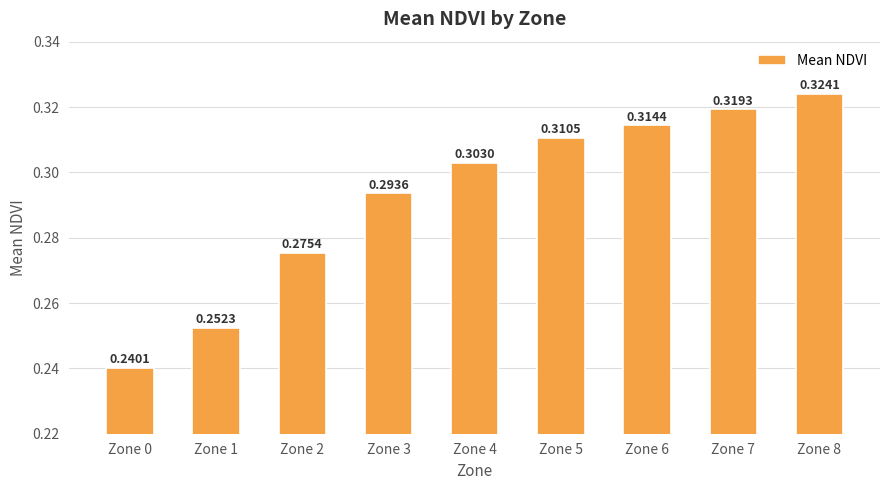

List the labels in order of value, smallest first.

Zone 0, Zone 1, Zone 2, Zone 3, Zone 4, Zone 5, Zone 6, Zone 7, Zone 8